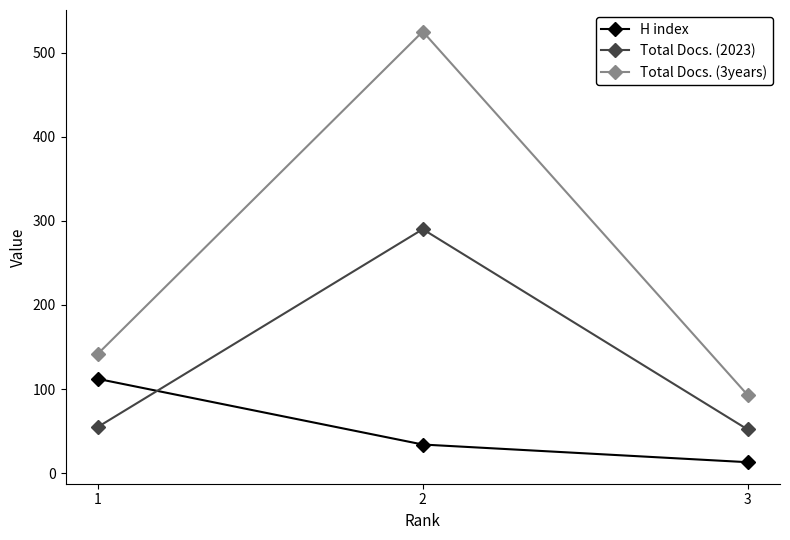

What is the value of the H index point at the 1st from the left?

112